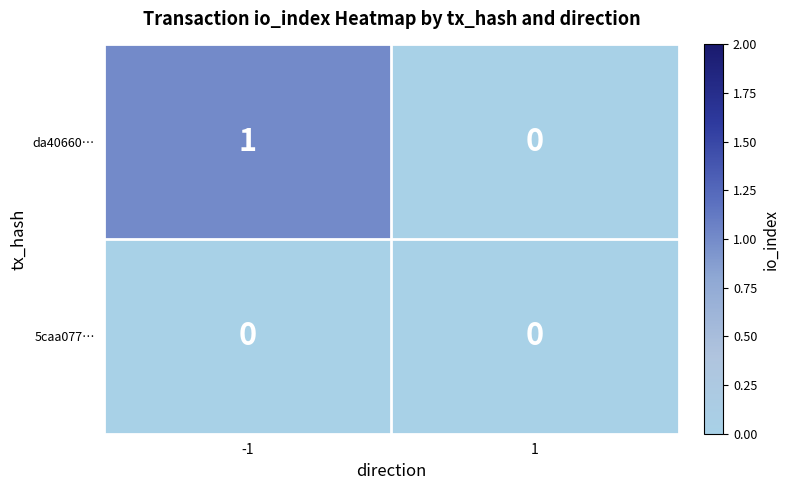

Which series has the largest total across all categories?

da40660…